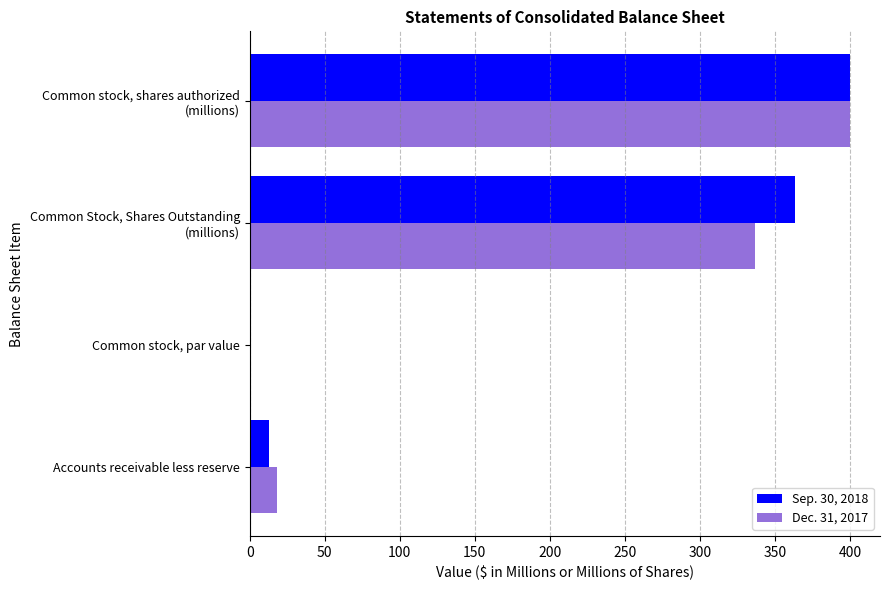

What is the total value across all series at Accounts receivable less reserve?

31.3